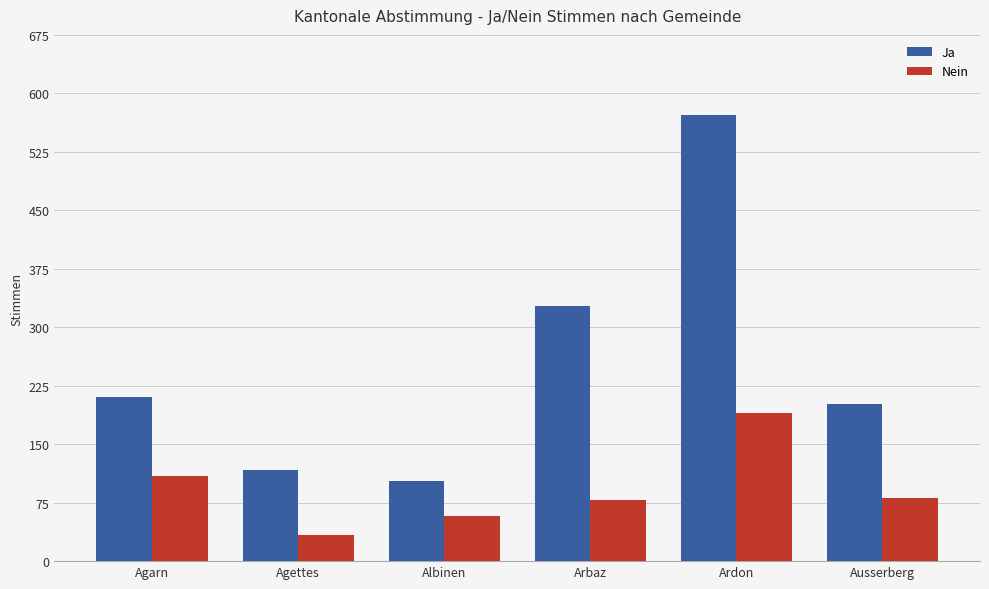

Which category has the lowest value in the Nein series?

Agettes